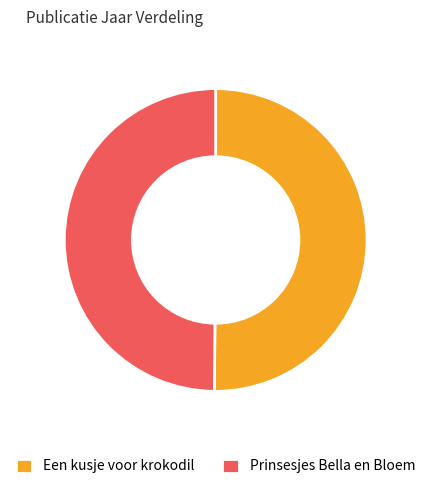

What is the ratio of the value at Een kusje voor krokodil to the value at Prinsesjes Bella en Bloem?

1.0